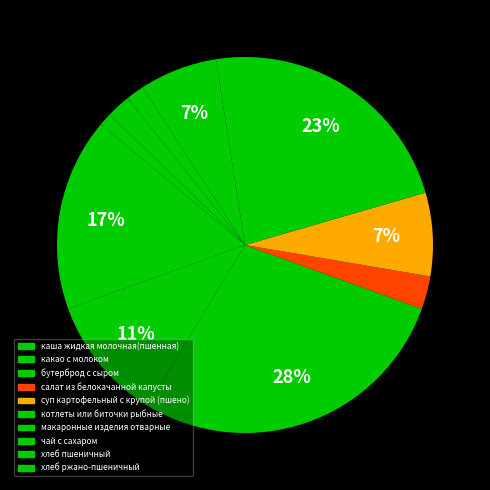

What is the change in value from макаронные изделия отварные to чай с сахаром?

-5.9